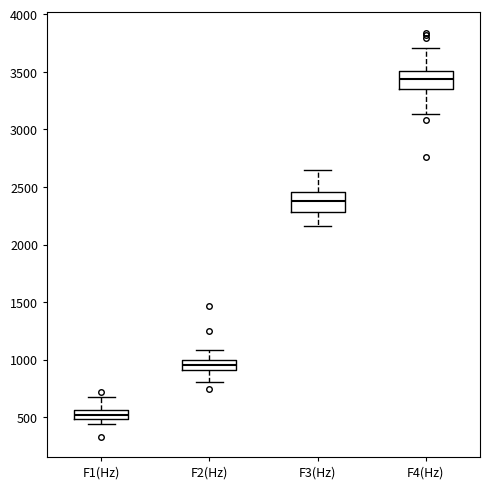

Which box's median line is the lowest?

F1(Hz)